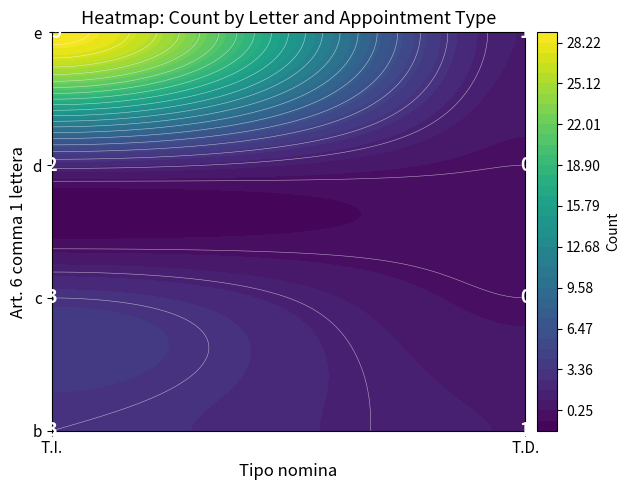

Rank the series at T.D. from highest to lowest value.

b, e, c, d